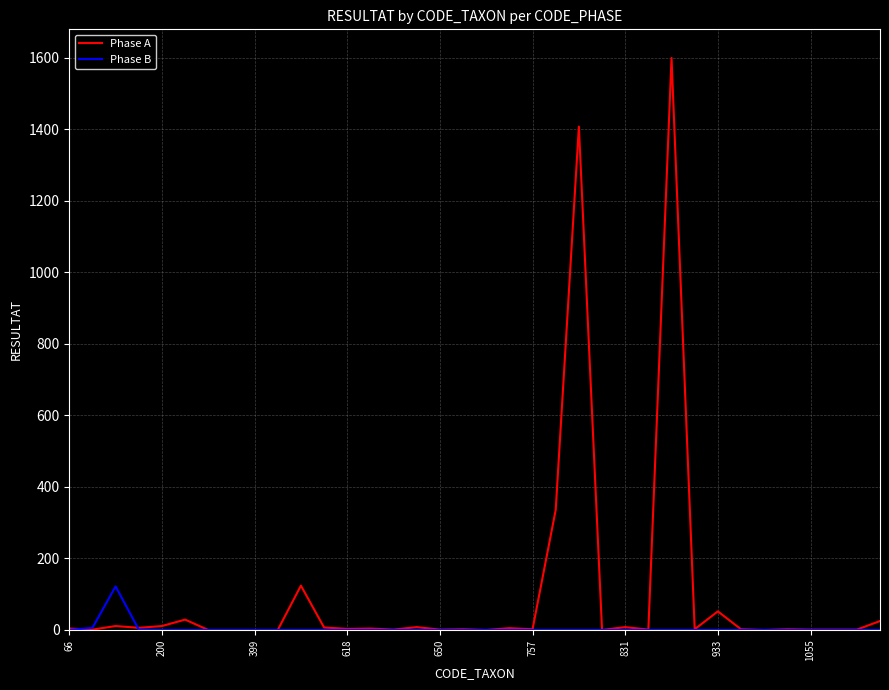

Rank the series by their maximum value, from lowest to highest.

Phase B, Phase A